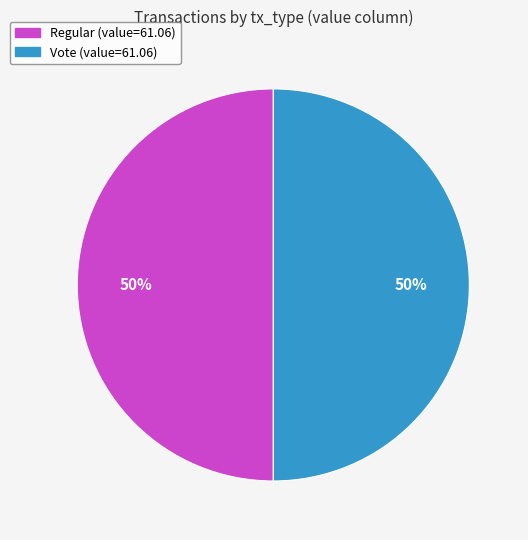

The Vote (value=61.06) slice represents 50% of the pie. True or false?

True